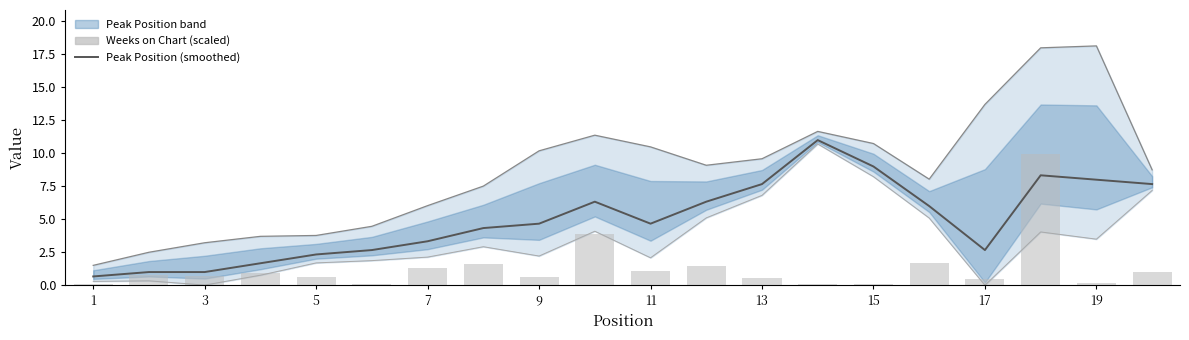

What is the maximum value for Weeks on Chart (scaled)?

10.0